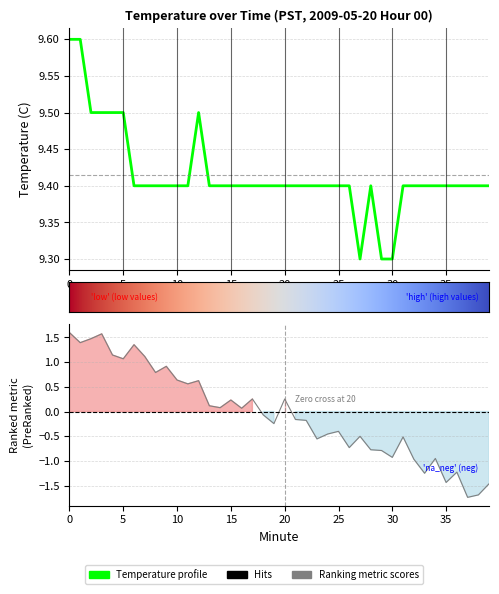

The value at 27 is 16.3. True or false?

False